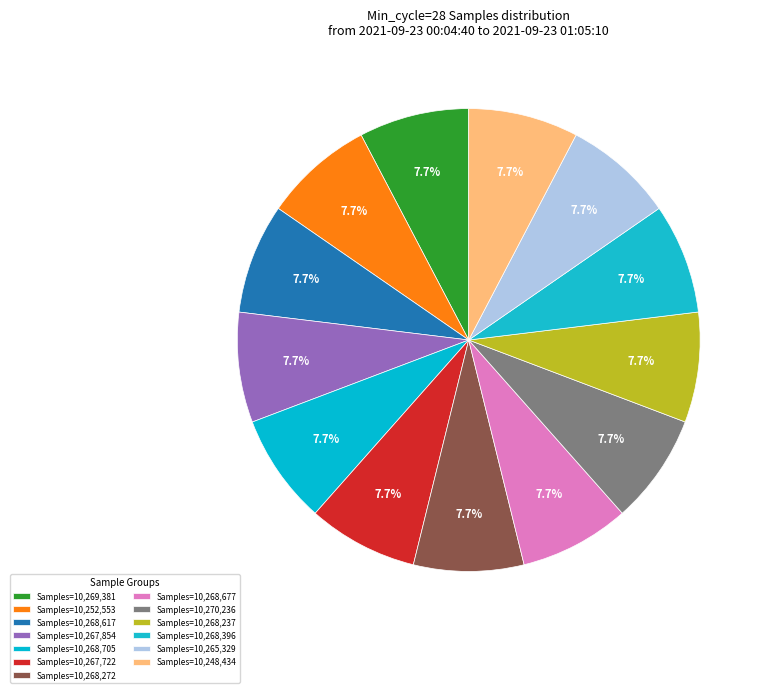

How many slices are in this pie chart?

13